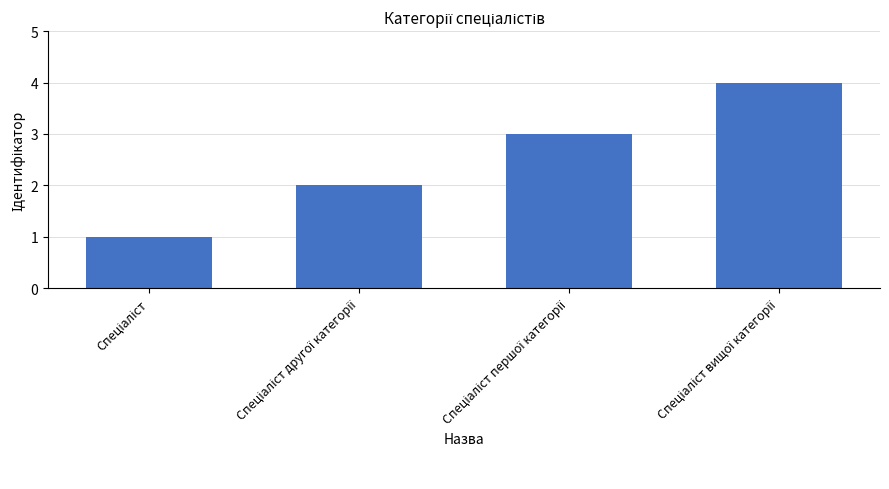

What is the maximum value shown in the chart?

4